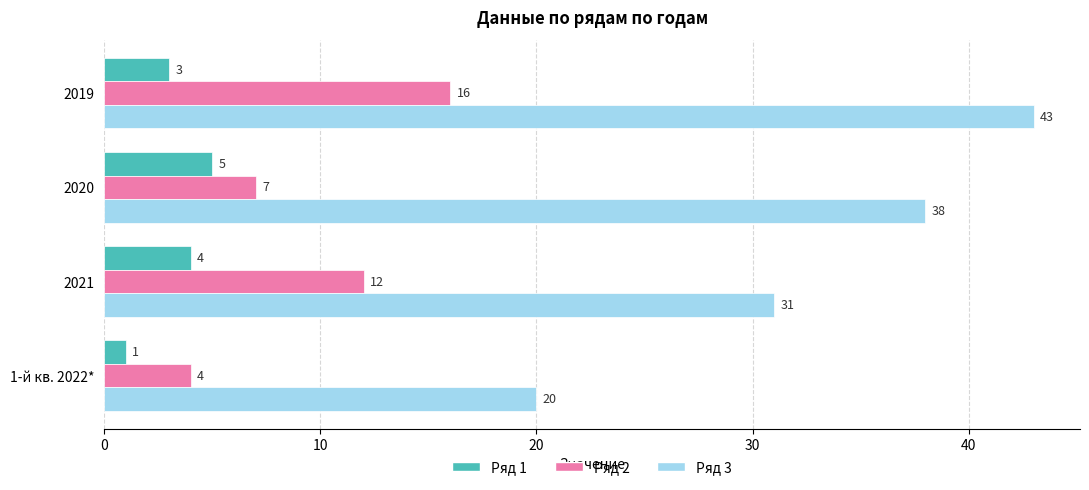

List the labels in order of Ряд 3 value, smallest first.

1-й кв. 2022*, 2021, 2020, 2019